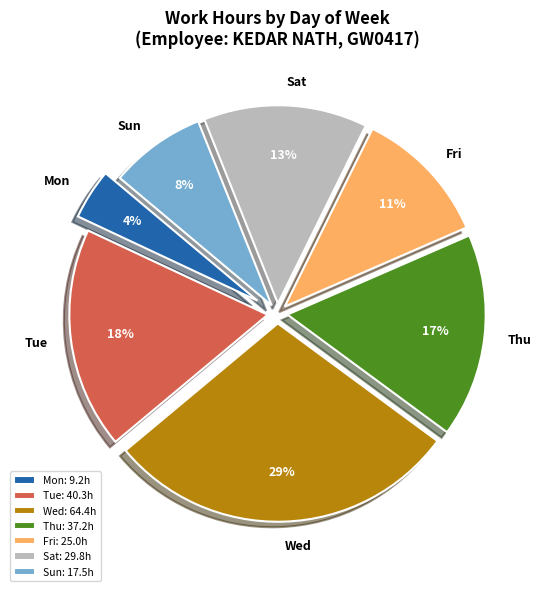

Between Fri and Mon, which is larger?

Fri